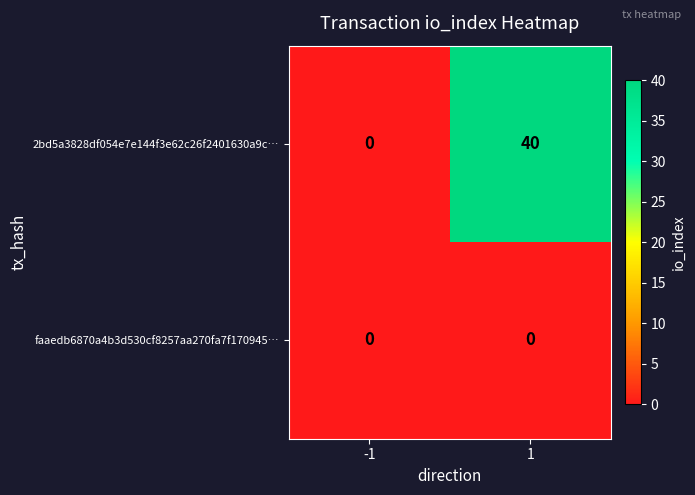

At which category does the chart reach its peak across all series?

1